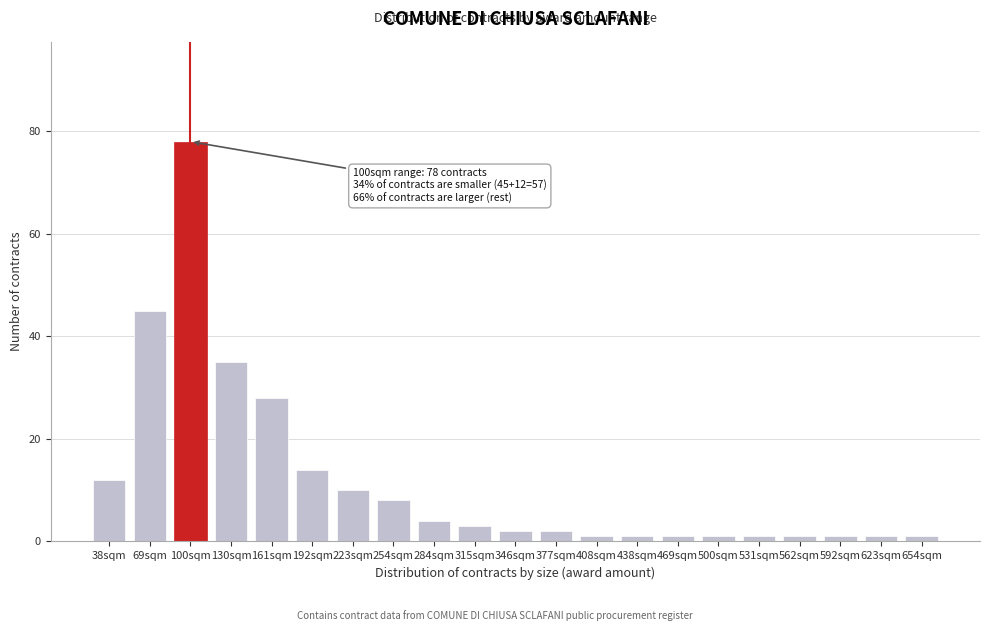

Reading left to right, what are all the values shown in this chart?

12	45	78	35	28	14	10	8	4	3	2	2	1	1	1	1	1	1	1	1	1